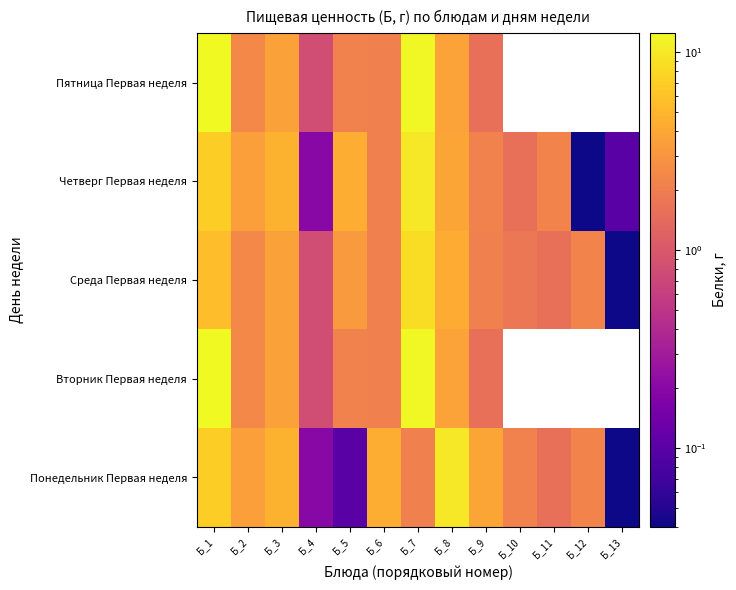

Between Б_8 and Б_10, which is larger?

Б_8